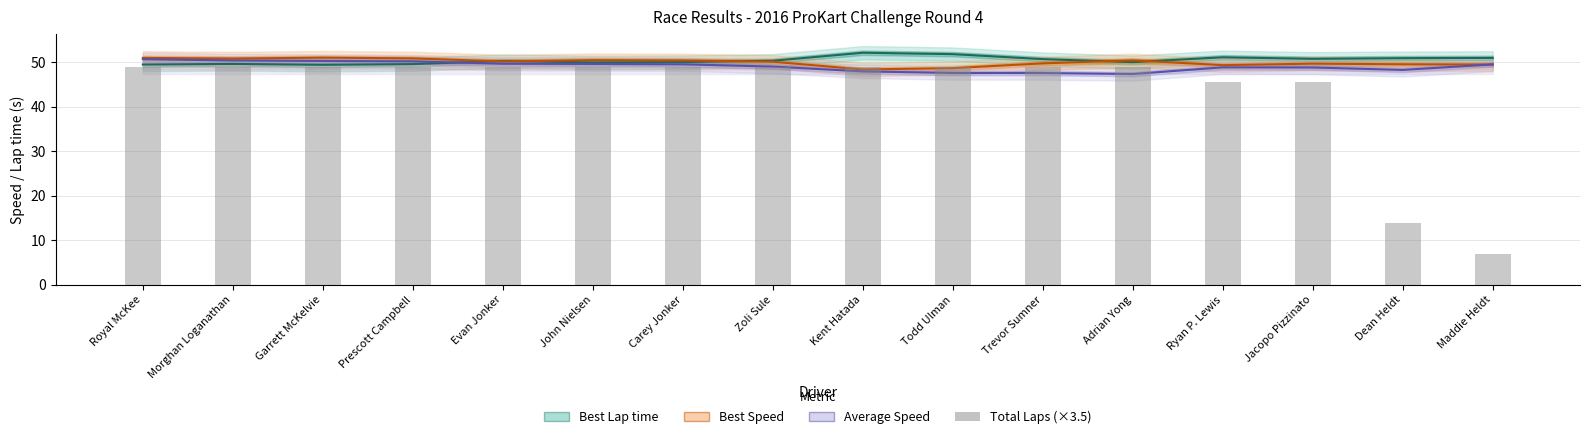

How many groups of bars are there?

16